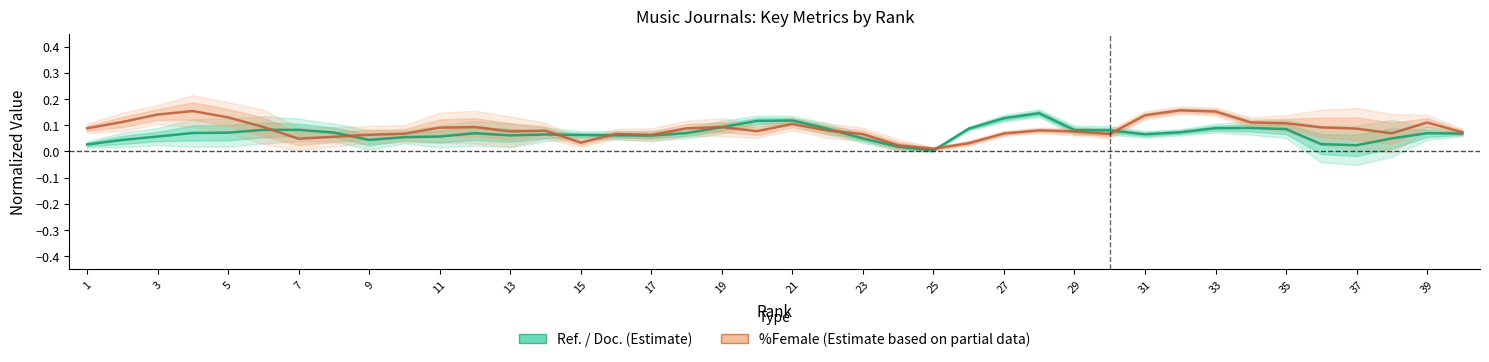

Is the value of Ref. / Doc. (Estimate) at 25 greater than the value of %Female (Partial) at 25?

No